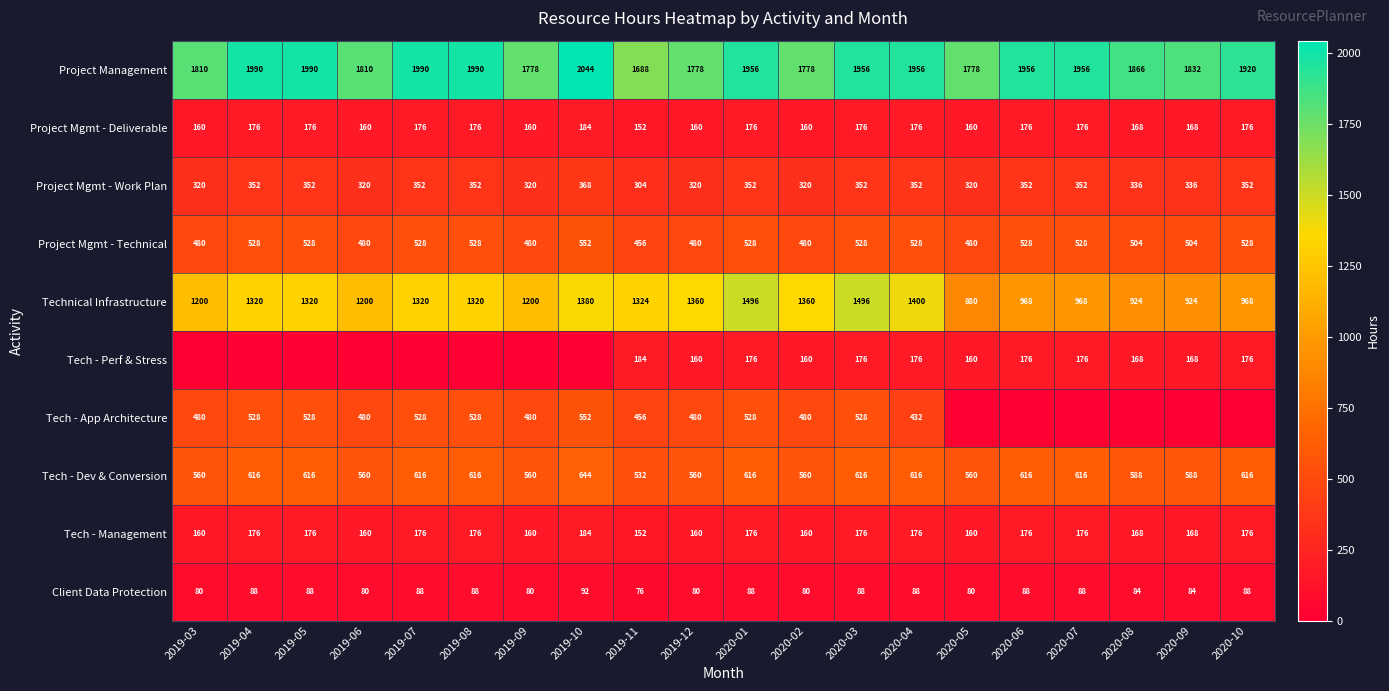

Is the value of Tech - Management at 2020-06 greater than the value of Project Mgmt - Deliverable at 2020-09?

Yes